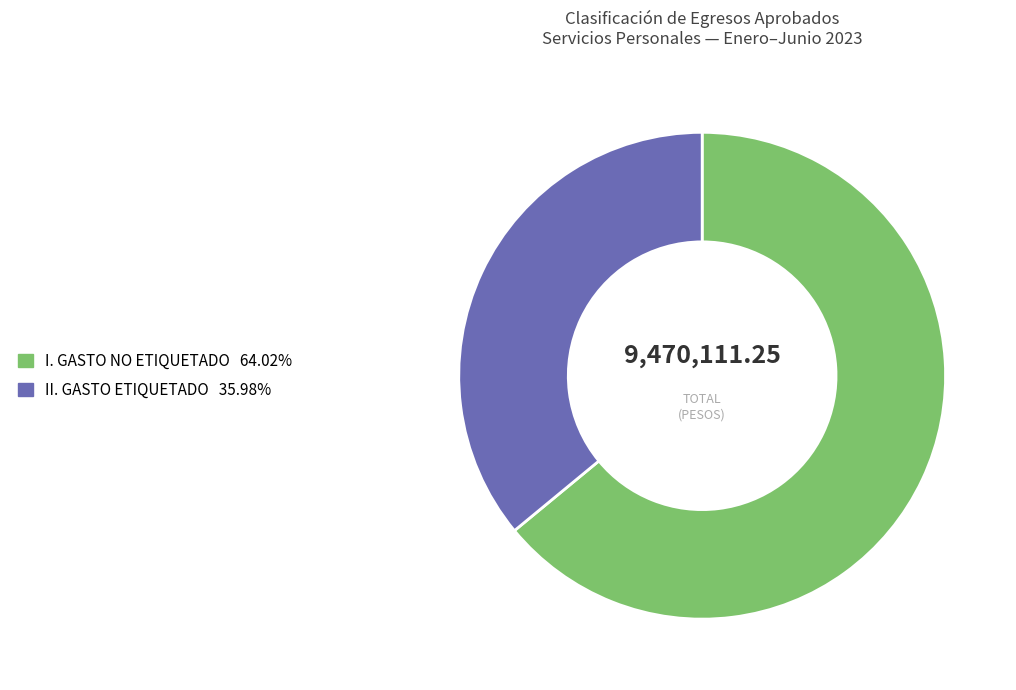

Which slice represents more than half of the pie?

I. GASTO NO ETIQUETADO